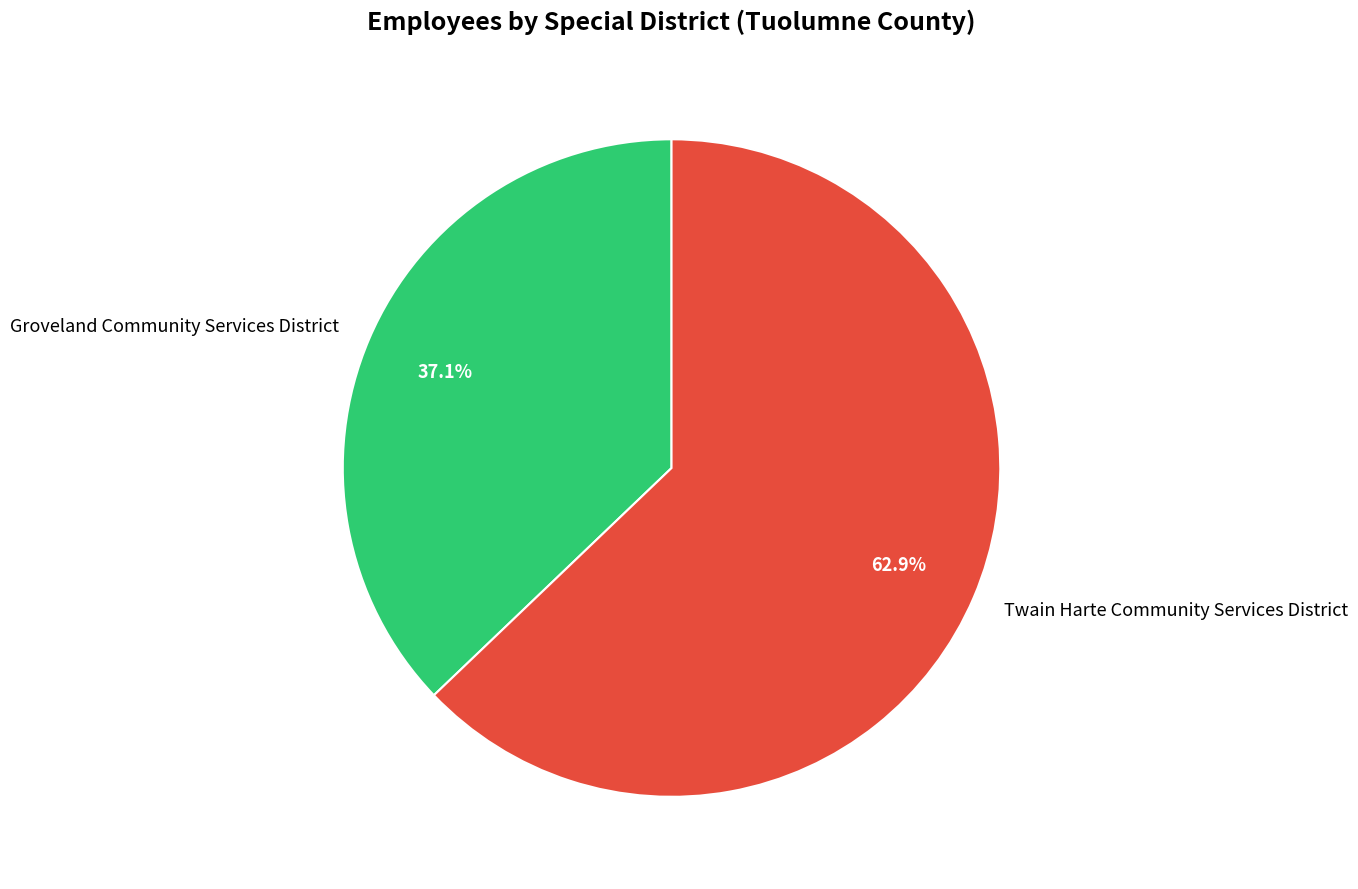

Which category has the smallest portion of the pie?

Groveland Community Services District